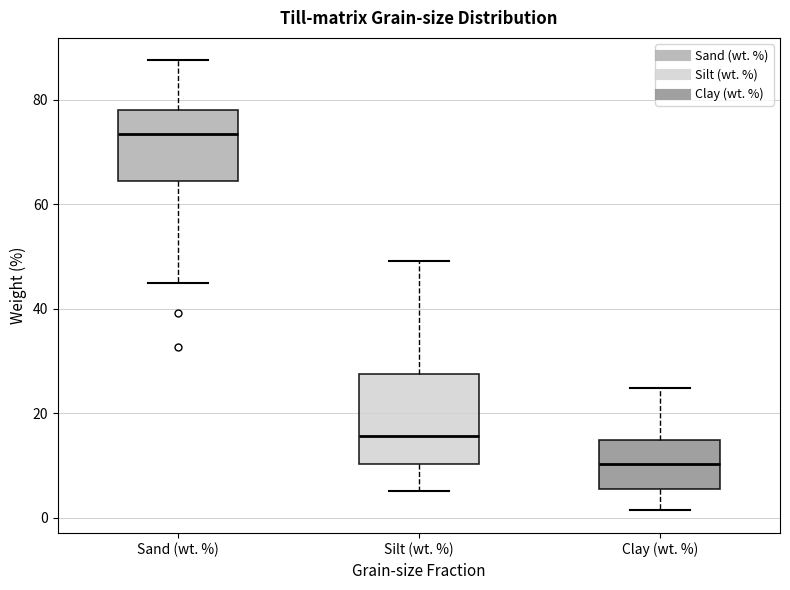

Comparing the boxes themselves (not the whiskers), which one is the tallest?

Silt (wt. %)